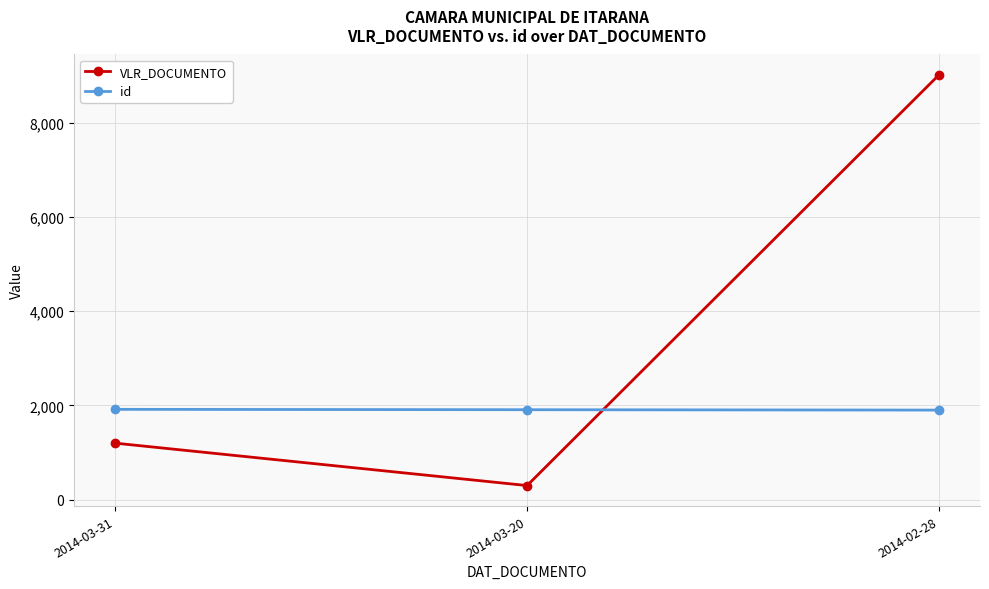

What is the sum of all id values?

5730.0